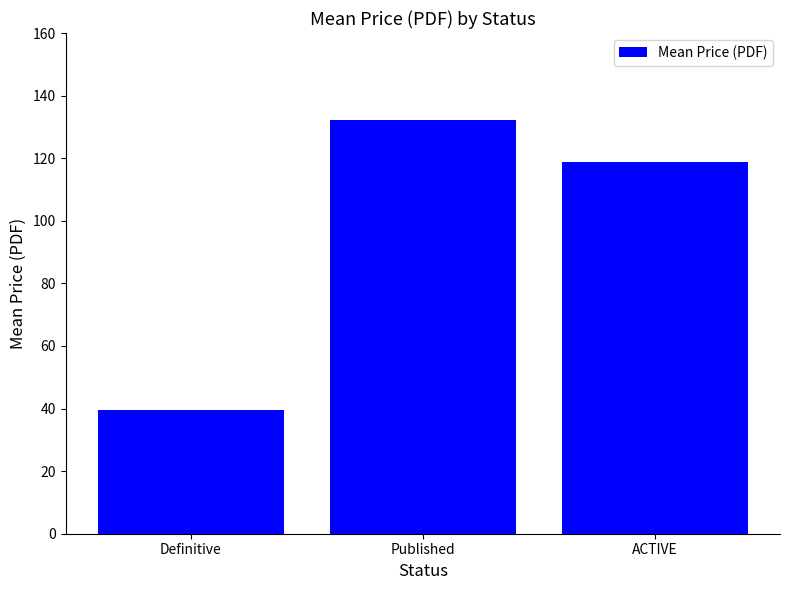

Count the number of data series in this chart.

1